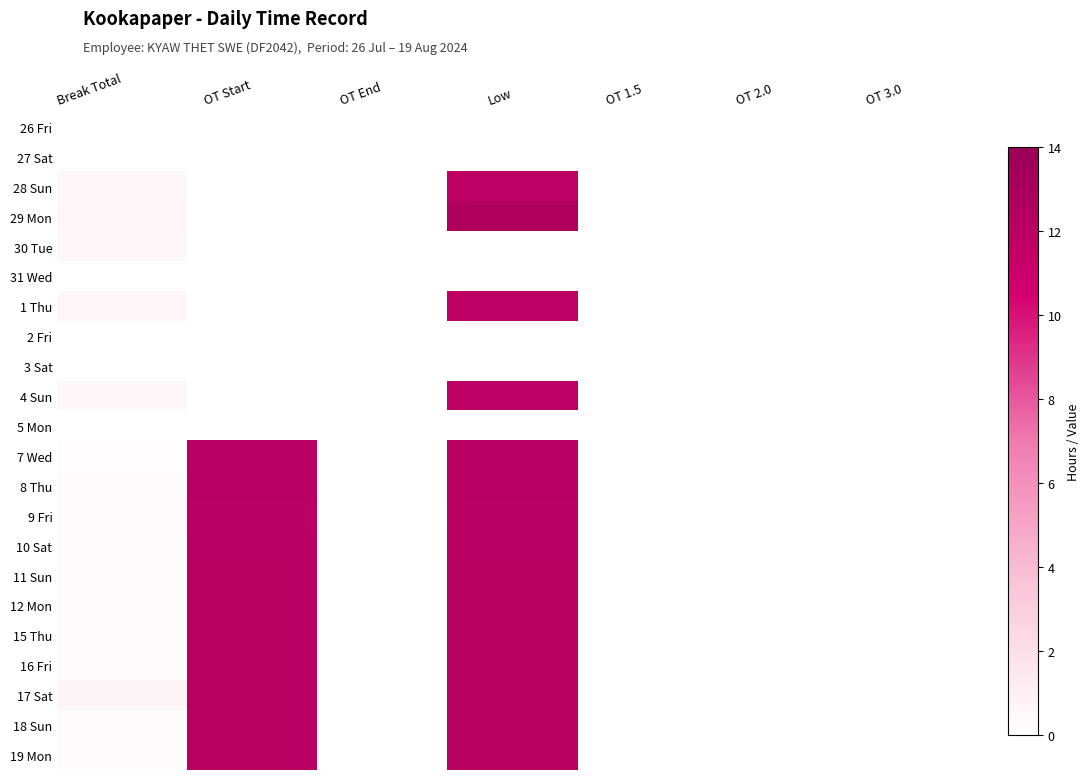

Reading left to right, what are all the values shown in this chart?

26 Fri: Break Total=0.0	OT Start=0.0	OT End=0.0	Low=0.0	OT 1.5=0.0	OT 2.0=0.0	OT 3.0=0.0
27 Sat: Break Total=0.0	OT Start=0.0	OT End=0.0	Low=0.0	OT 1.5=0.0	OT 2.0=0.0	OT 3.0=0.0
28 Sun: Break Total=0.5	OT Start=0.0	OT End=0.0	Low=11.8	OT 1.5=0.0	OT 2.0=0.0	OT 3.0=0.0
29 Mon: Break Total=0.5	OT Start=0.0	OT End=0.0	Low=12.7	OT 1.5=0.0	OT 2.0=0.0	OT 3.0=0.0
30 Tue: Break Total=0.5	OT Start=0.0	OT End=0.0	Low=0.0	OT 1.5=0.0	OT 2.0=0.0	OT 3.0=0.0
31 Wed: Break Total=0.0	OT Start=0.0	OT End=0.0	Low=0.0	OT 1.5=0.0	OT 2.0=0.0	OT 3.0=0.0
1 Thu: Break Total=0.5	OT Start=0.0	OT End=0.0	Low=11.8	OT 1.5=0.0	OT 2.0=0.0	OT 3.0=0.0
2 Fri: Break Total=0.0	OT Start=0.0	OT End=0.0	Low=0.0	OT 1.5=0.0	OT 2.0=0.0	OT 3.0=0.0
3 Sat: Break Total=0.0	OT Start=0.0	OT End=0.0	Low=0.0	OT 1.5=0.0	OT 2.0=0.0	OT 3.0=0.0
4 Sun: Break Total=0.5	OT Start=0.0	OT End=0.0	Low=11.8	OT 1.5=0.0	OT 2.0=0.0	OT 3.0=0.0
5 Mon: Break Total=0.0	OT Start=0.0	OT End=0.0	Low=0.0	OT 1.5=0.0	OT 2.0=0.0	OT 3.0=0.0
7 Wed: Break Total=0.2	OT Start=12.1	OT End=0.0	Low=12.1	OT 1.5=0.0	OT 2.0=0.0	OT 3.0=0.0
8 Thu: Break Total=0.2	OT Start=12.1	OT End=0.0	Low=12.1	OT 1.5=0.0	OT 2.0=0.0	OT 3.0=0.0
9 Fri: Break Total=0.2	OT Start=12.1	OT End=0.0	Low=12.1	OT 1.5=0.0	OT 2.0=0.0	OT 3.0=0.0
10 Sat: Break Total=0.2	OT Start=12.1	OT End=0.0	Low=12.1	OT 1.5=0.0	OT 2.0=0.0	OT 3.0=0.0
11 Sun: Break Total=0.3	OT Start=12.2	OT End=0.0	Low=12.2	OT 1.5=0.0	OT 2.0=0.0	OT 3.0=0.0
12 Mon: Break Total=0.2	OT Start=12.2	OT End=0.0	Low=12.2	OT 1.5=0.0	OT 2.0=0.0	OT 3.0=0.0
15 Thu: Break Total=0.2	OT Start=12.2	OT End=0.0	Low=12.2	OT 1.5=0.0	OT 2.0=0.0	OT 3.0=0.0
16 Fri: Break Total=0.2	OT Start=12.2	OT End=0.0	Low=12.2	OT 1.5=0.0	OT 2.0=0.0	OT 3.0=0.0
17 Sat: Break Total=0.7	OT Start=12.2	OT End=0.0	Low=12.2	OT 1.5=0.0	OT 2.0=0.0	OT 3.0=0.0
18 Sun: Break Total=0.3	OT Start=12.2	OT End=0.0	Low=12.2	OT 1.5=0.0	OT 2.0=0.0	OT 3.0=0.0
19 Mon: Break Total=0.2	OT Start=12.2	OT End=0.0	Low=12.2	OT 1.5=0.0	OT 2.0=0.0	OT 3.0=0.0